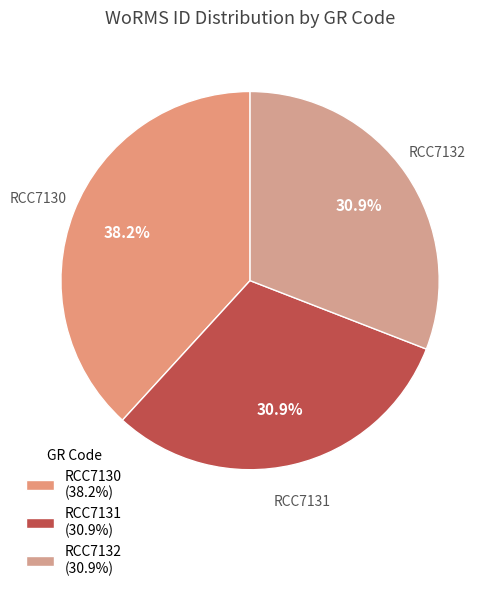

Is it true that RCC7132 is 18% of the pie?

False